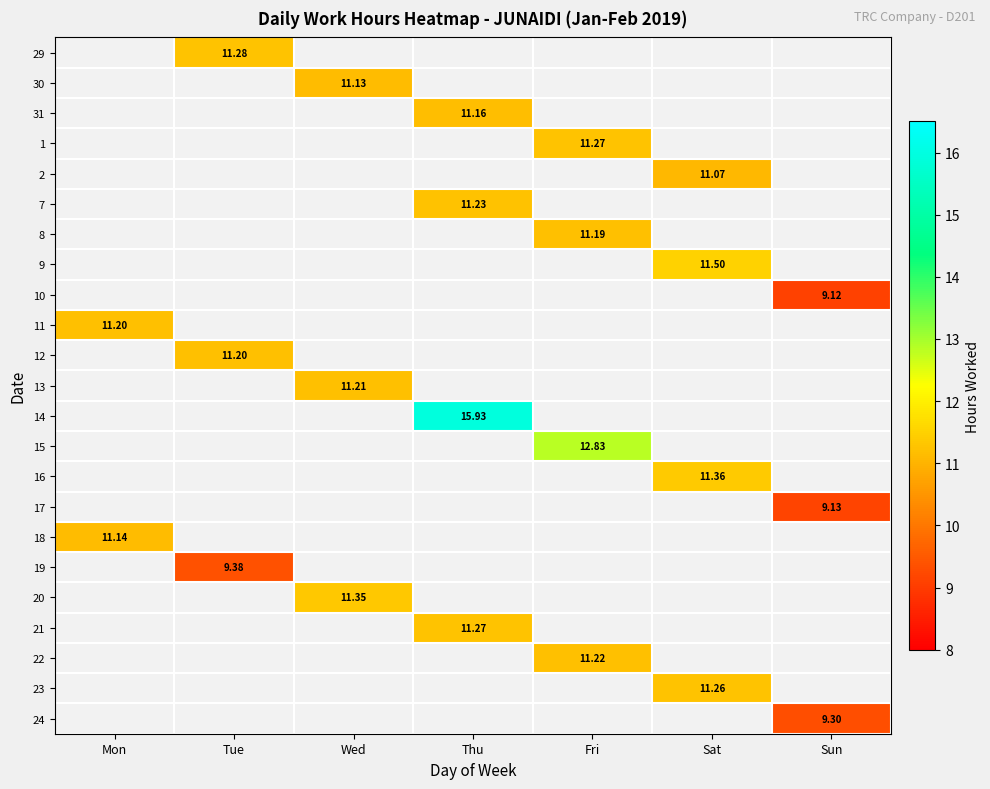

What is the smallest value displayed?

9.1